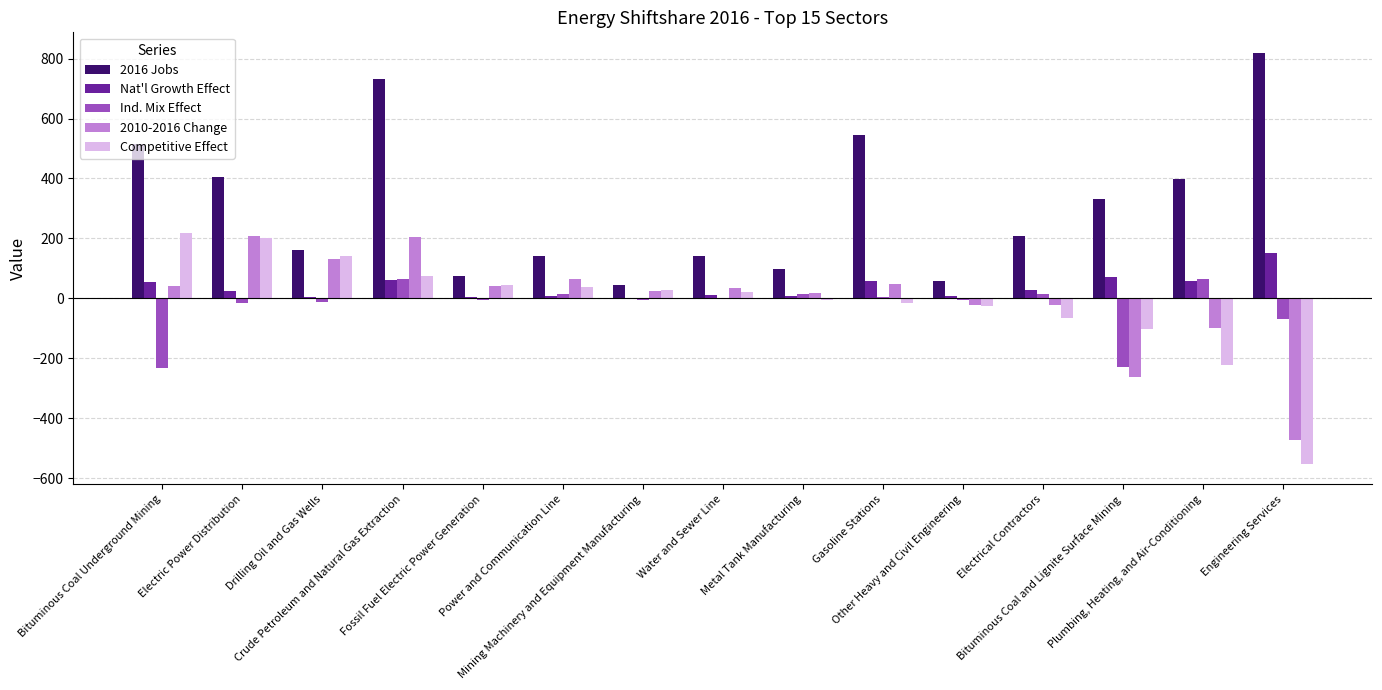

At which label does Ind. Mix Effect first exceed -4?

Crude Petroleum and Natural Gas Extraction